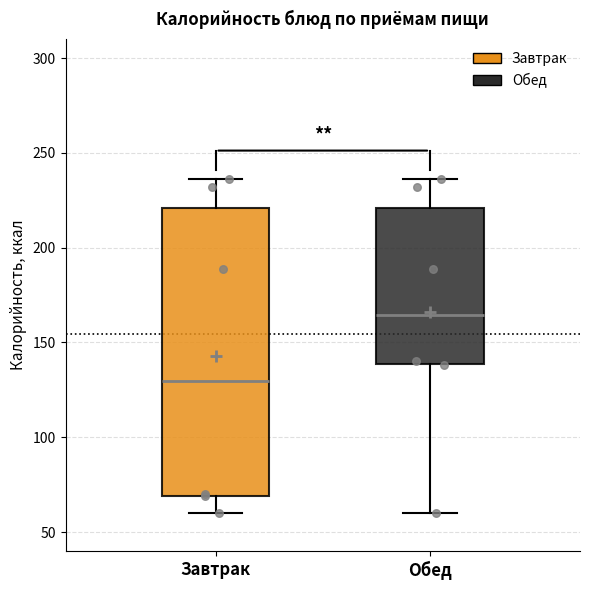

Where does the lower whisker of the box for Обед end on the y-axis? The values are not printed on the chart, so give them approximately, as read against the axis.

60